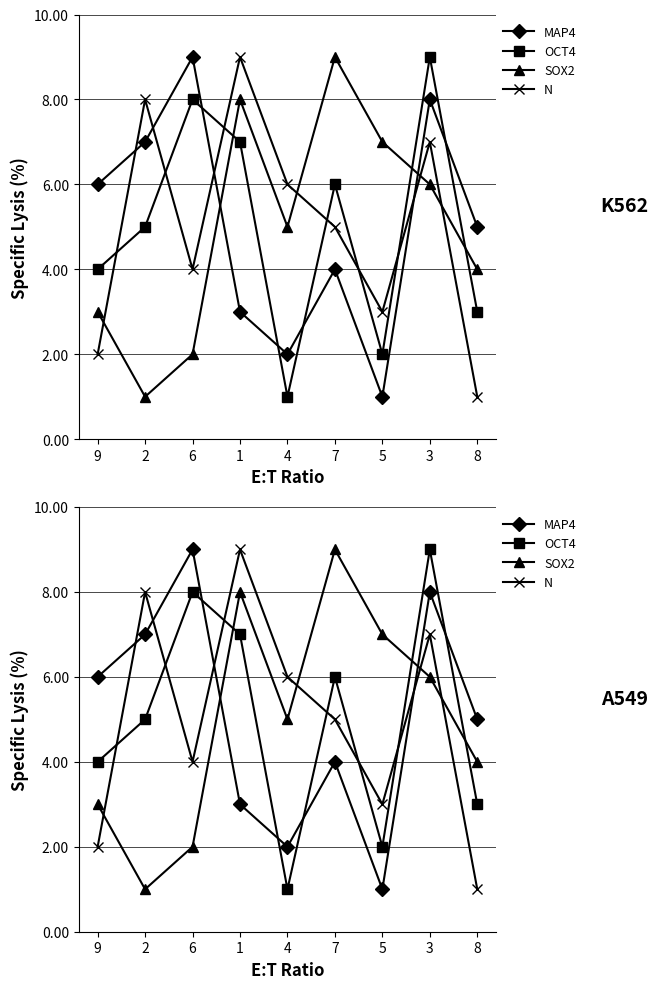

How many N values are between 3 and 7?

5